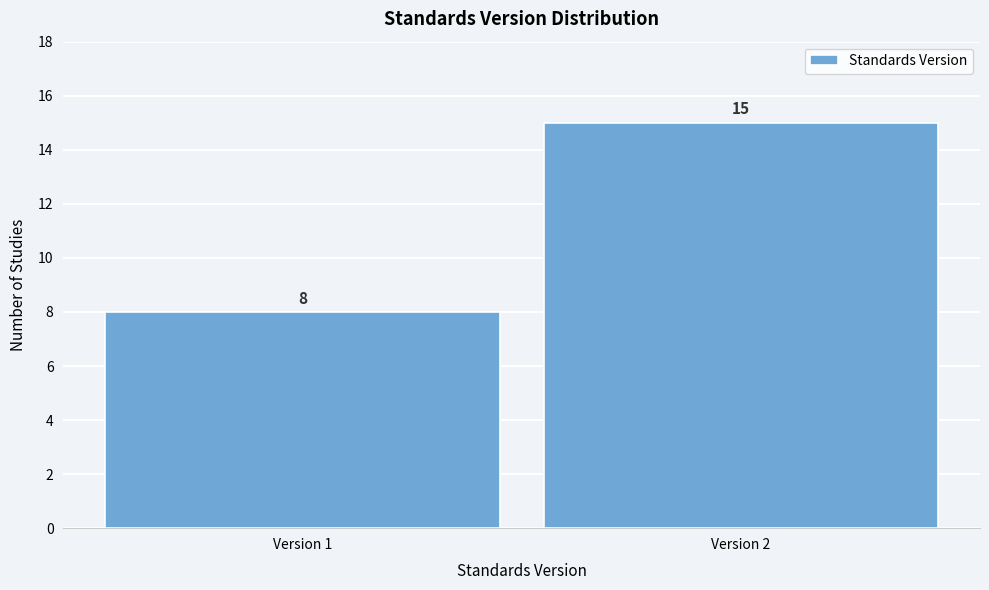

Reading right to left, what are all the values shown in this chart?

15	8